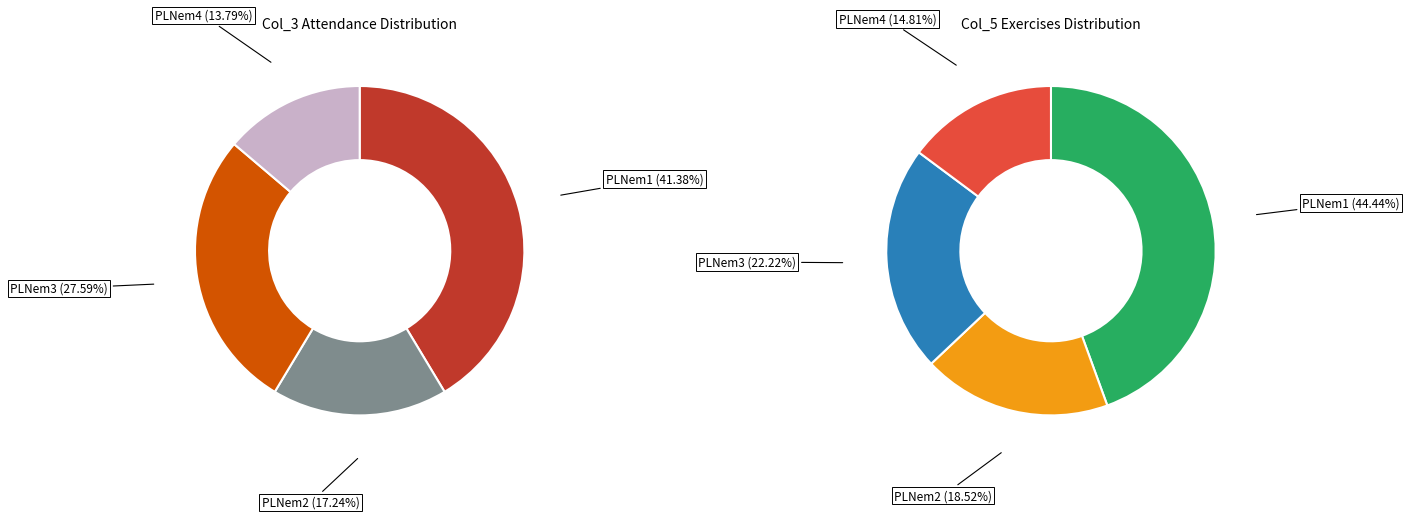

How many segments does this pie chart have?

4